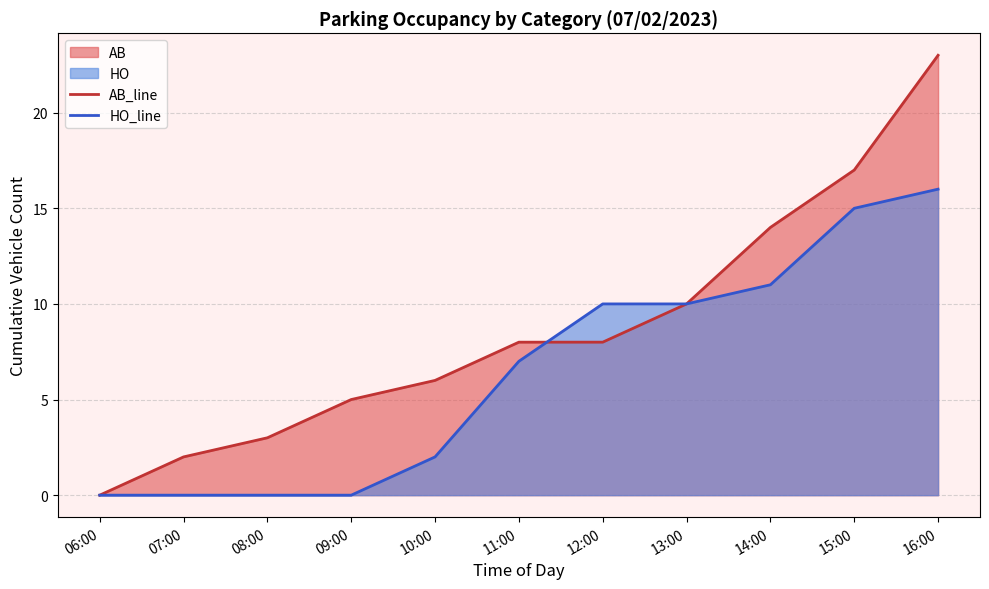

What is the label of the 1st point from the right?

16:00